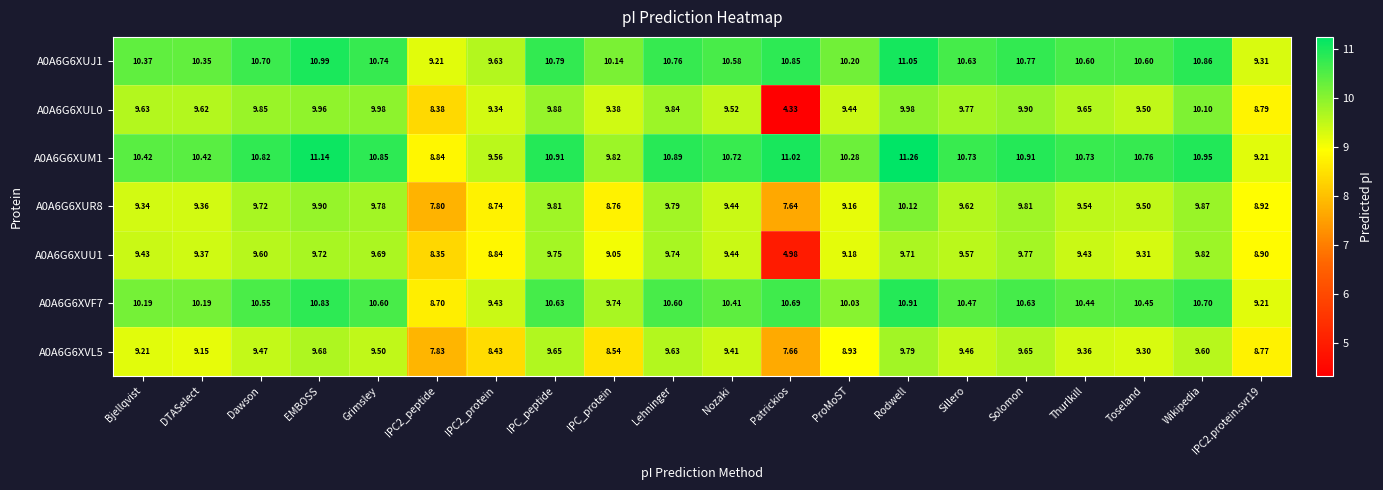

Which category has the lowest value across all series?

Patrickios